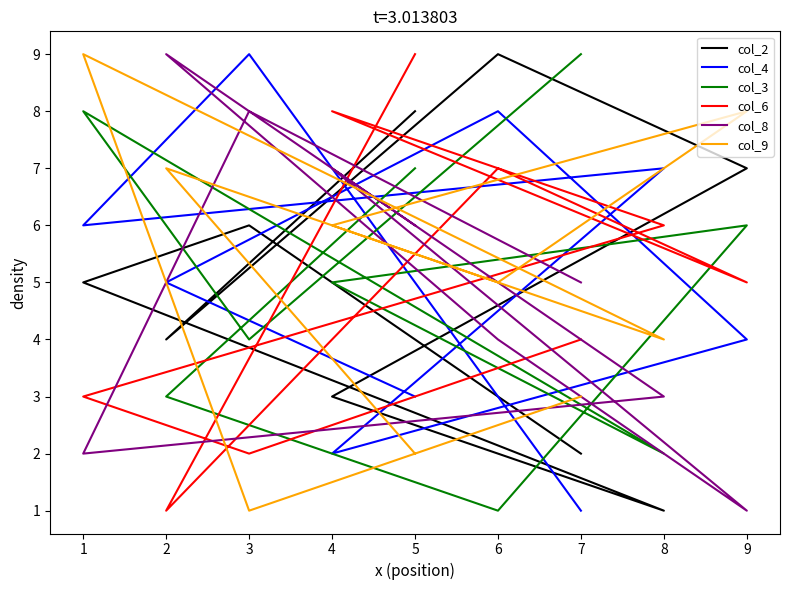

Reading left to right, list all the values displayed in this chart.

col_2: 2	6	5	1	3	7	9	4	8
col_4: 1	9	6	7	2	4	8	5	3
col_3: 9	4	8	2	5	6	1	3	7
col_6: 4	2	3	6	8	5	7	1	9
col_8: 5	8	2	3	7	1	4	9	6
col_9: 3	1	9	4	6	8	5	7	2